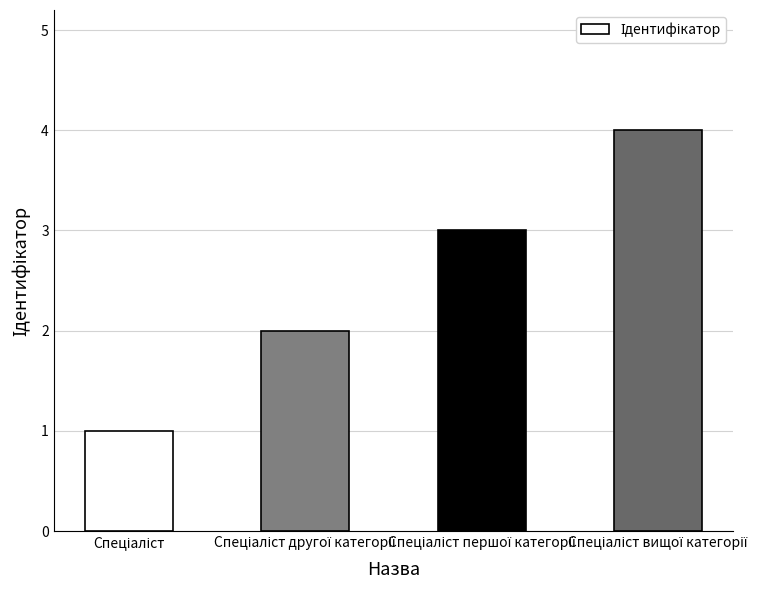

How many bars are there in total?

4